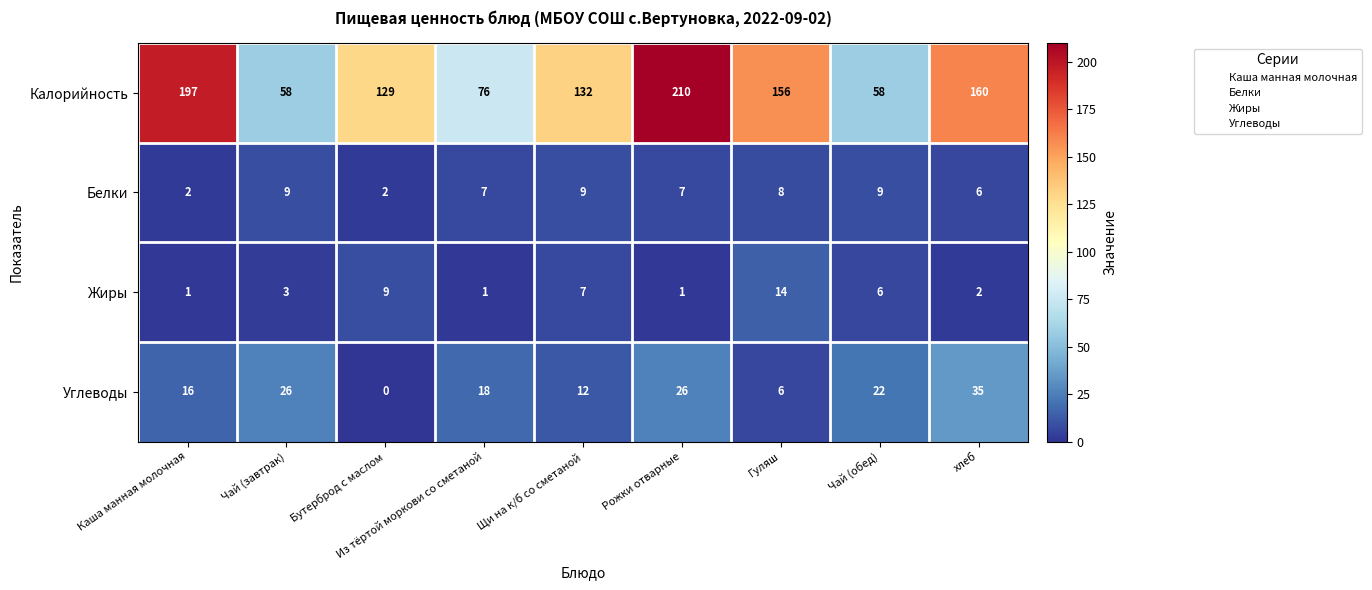

What is the sum of the Углеводы values at Из тёртой моркови со сметаной and Гуляш?

24